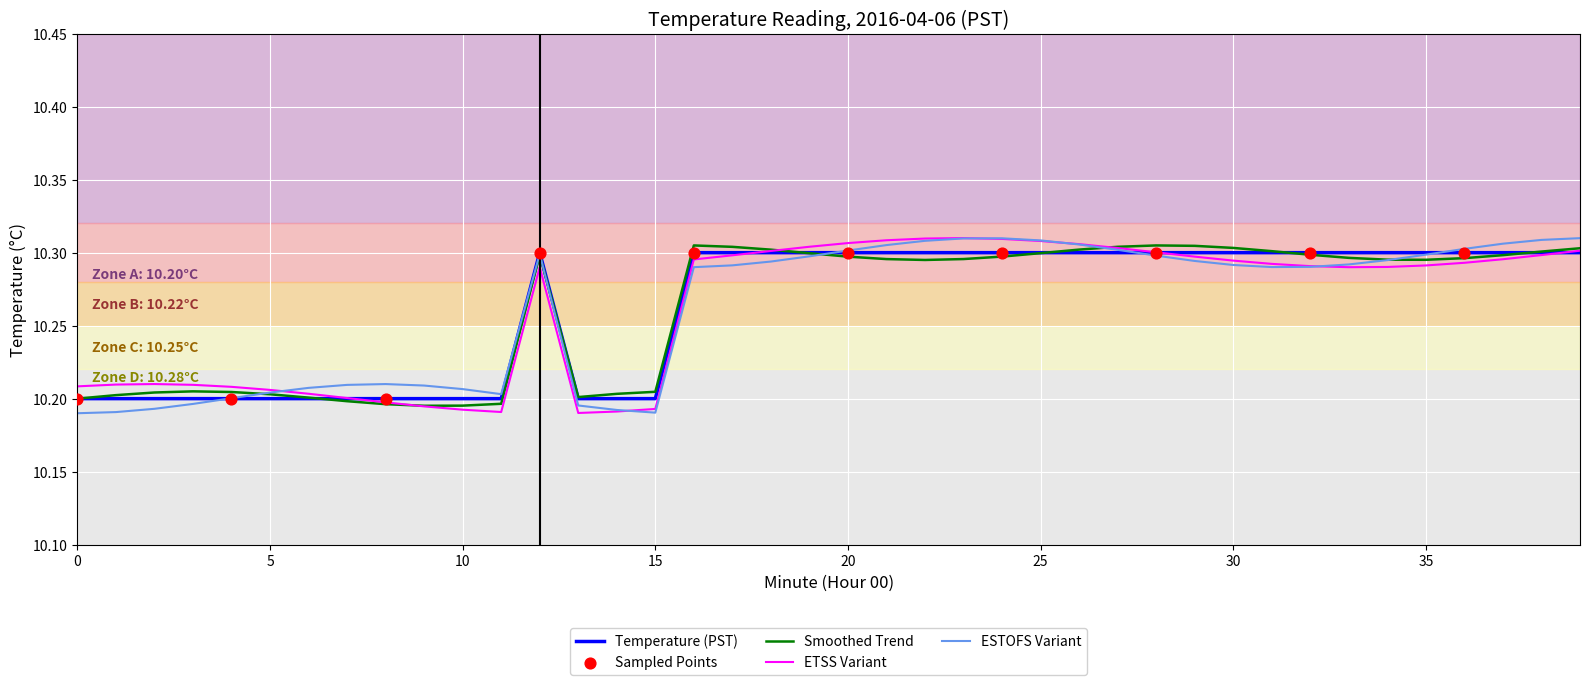

Rank the series by their average value, from highest to lowest.

Smoothed Trend, Temperature (PST), ESTOFS Variant, ETSS Variant